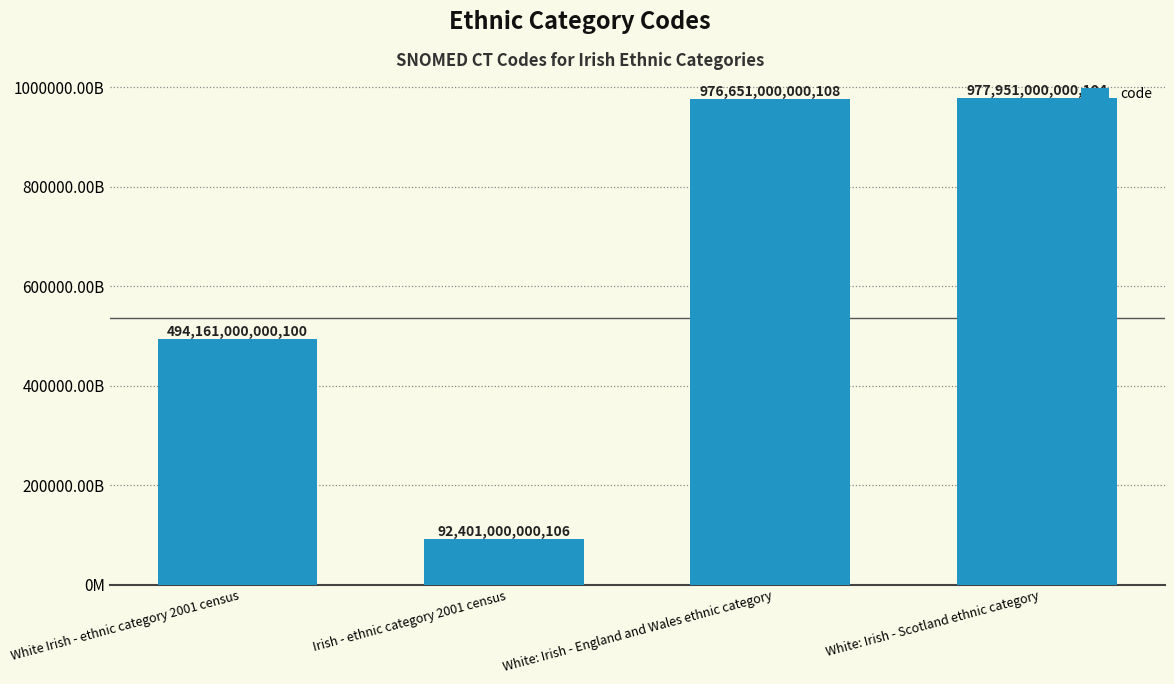

What is the greatest value displayed?

977951000000104